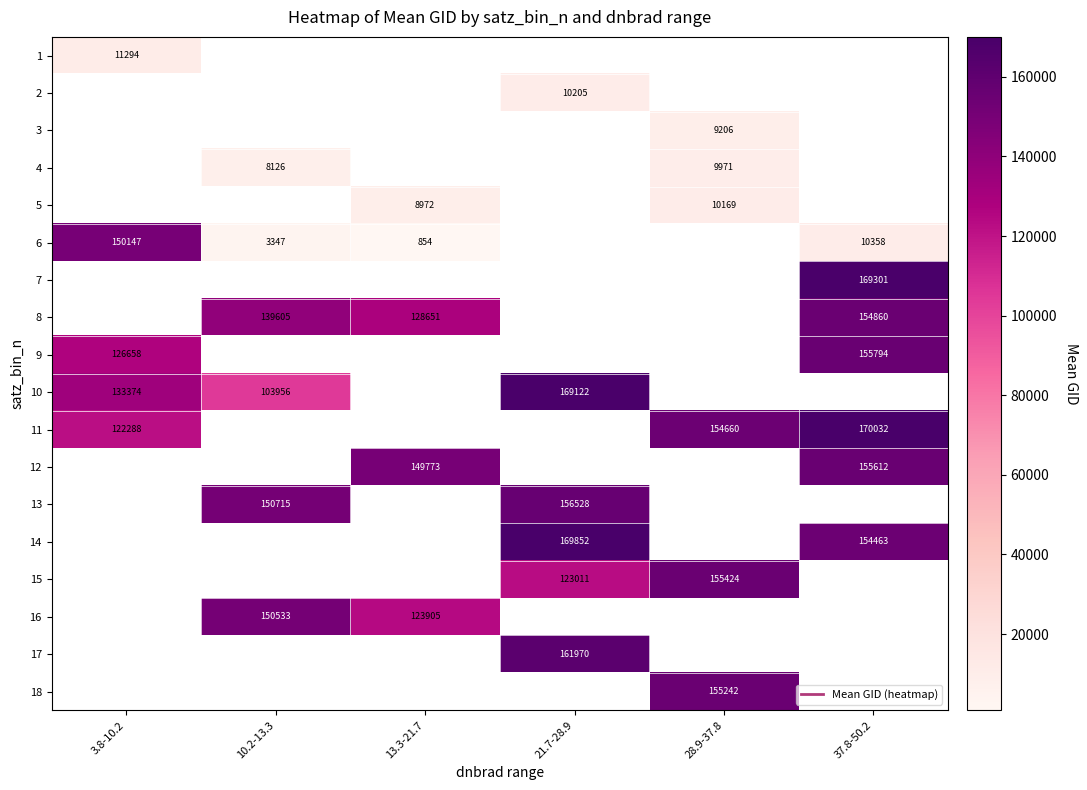

At which category does the chart reach its peak across all series?

37.8-50.2